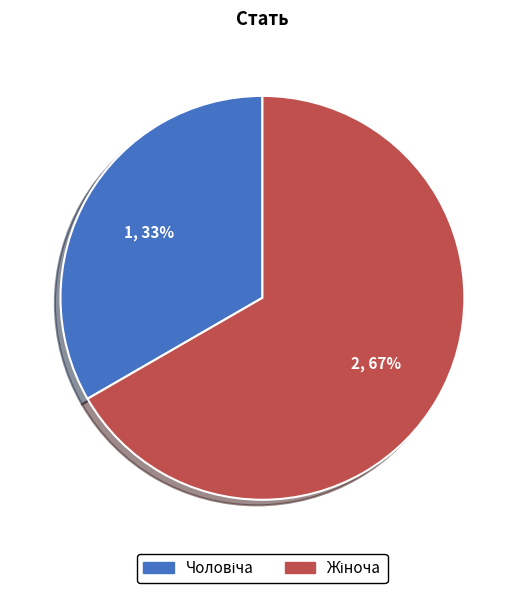

Is there any slice that represents more than half of the pie?

Yes